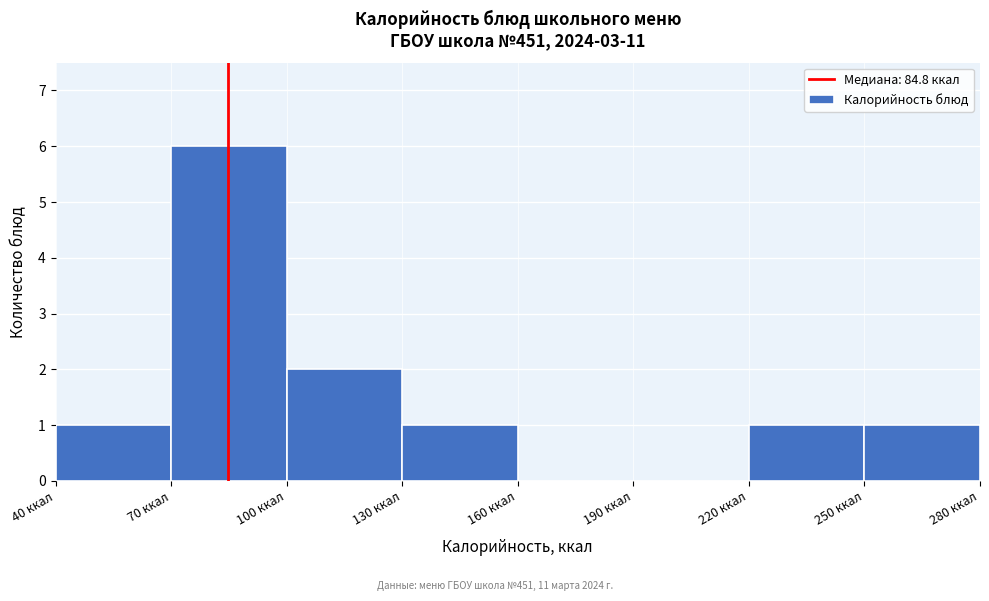

Over which range of the x-axis is the bar tallest?

70 to 100